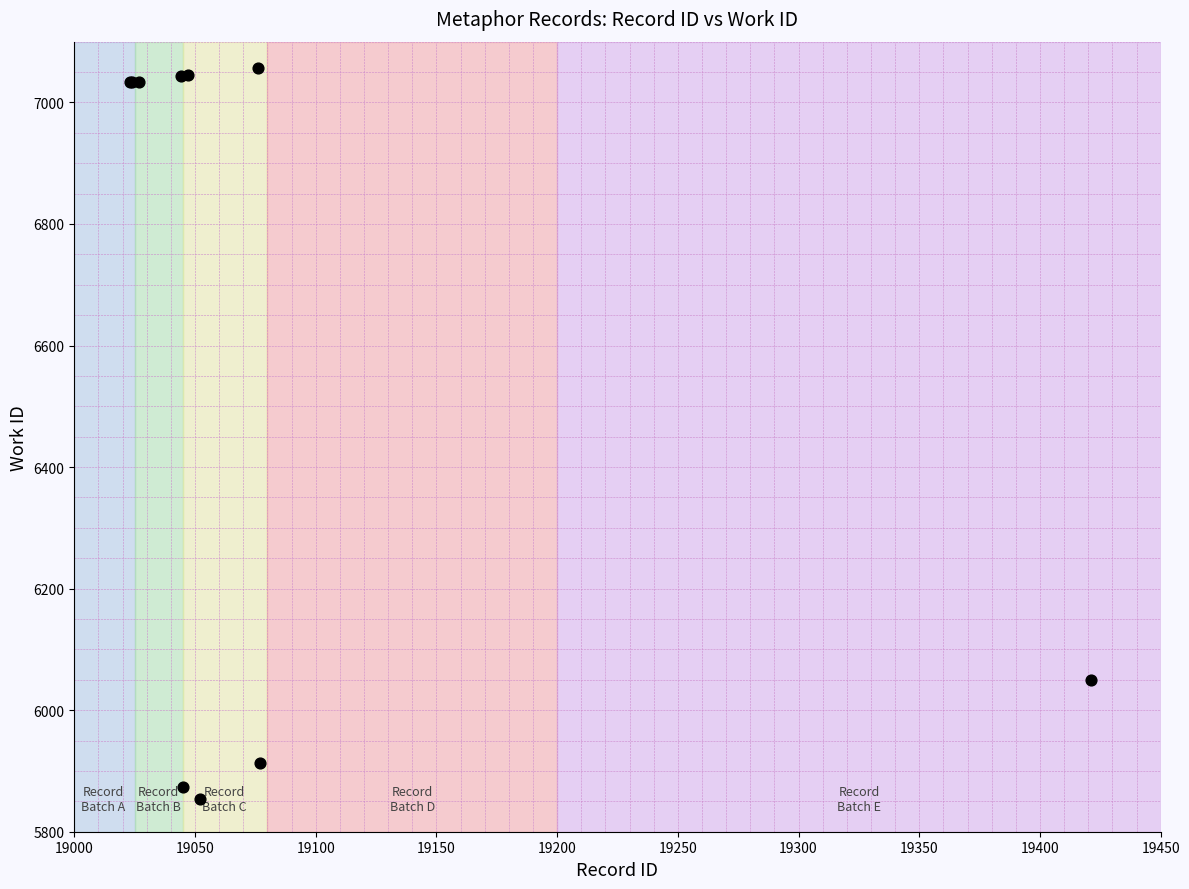

What Y value in the scatter plot is closest to 6455?

6050